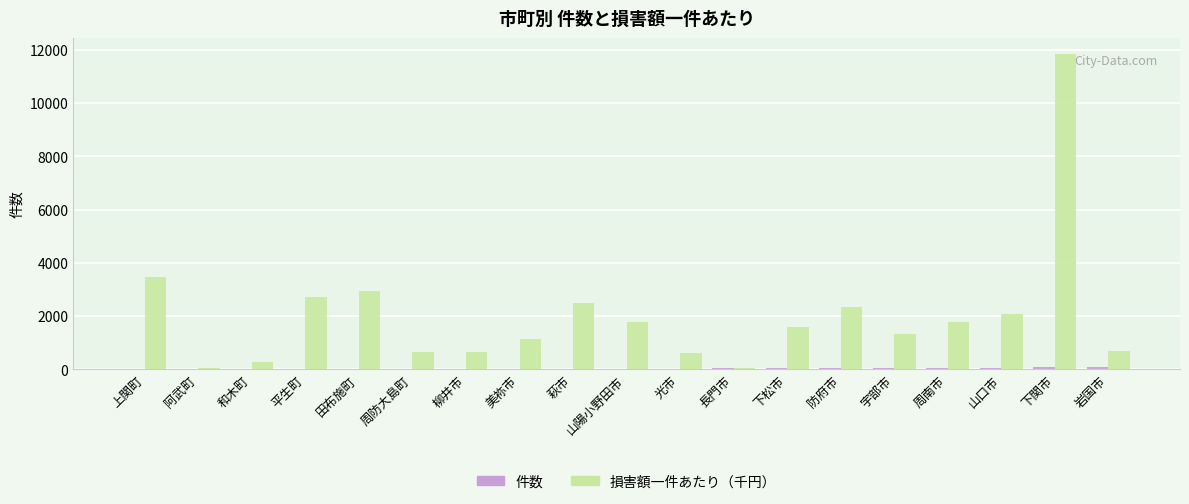

Which series has the largest total across all categories?

損害額一件あたり（千円）